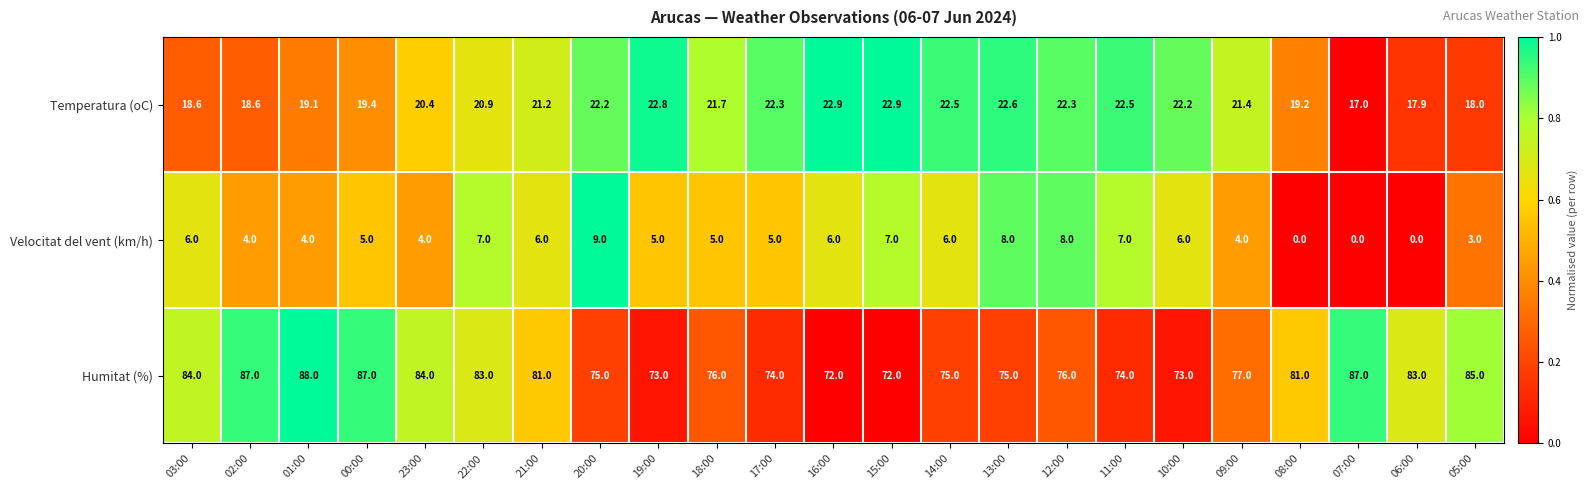

What is the sum of the Humitat (%) values at 13:00 and 22:00?

158.0